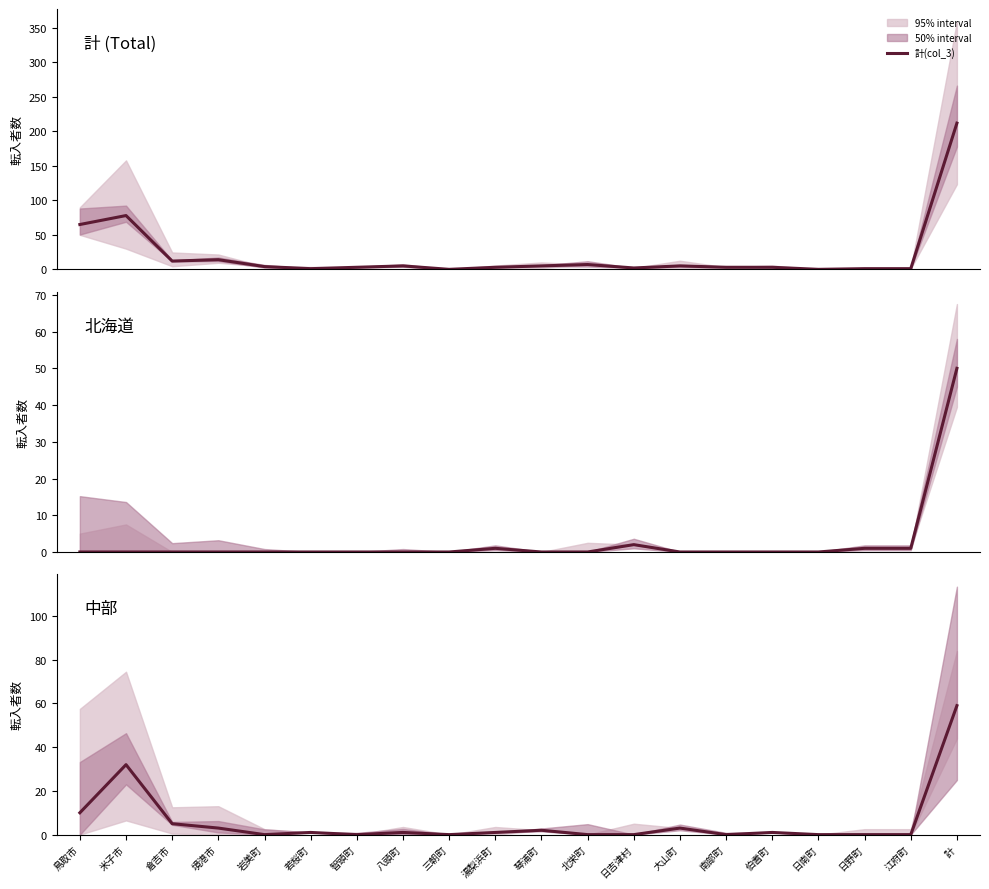

At how many categories does at least one series exceed 52?

3